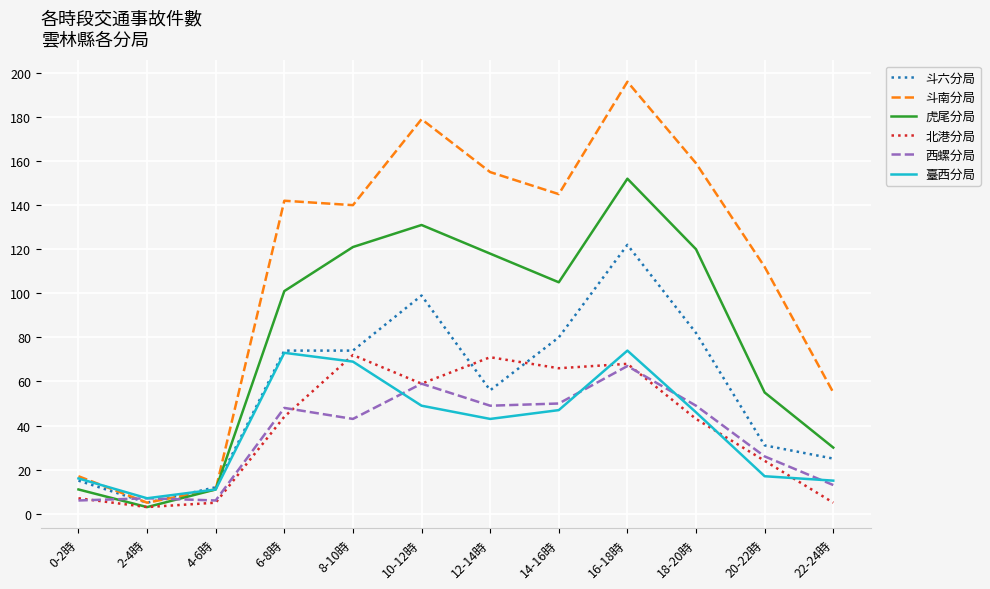

What is the highest value of the 虎尾分局 series?

152